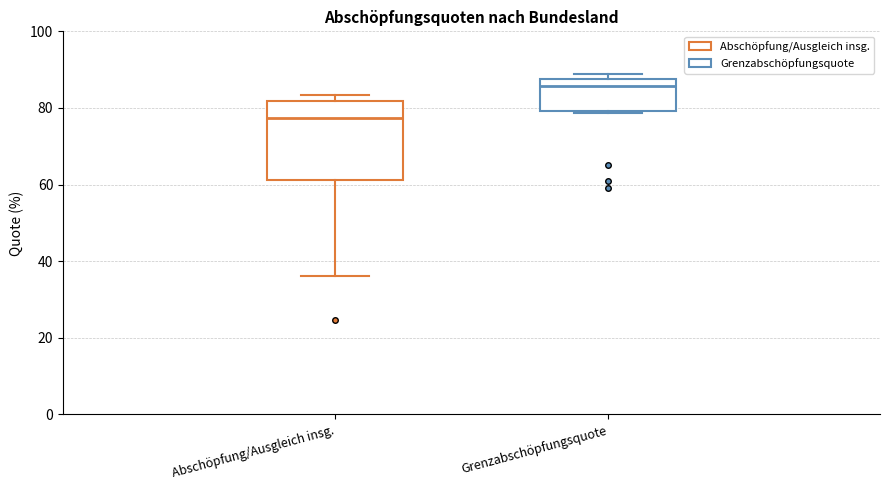

Which box has the lowest median line?

Abschöpfung/Ausgleich insg.